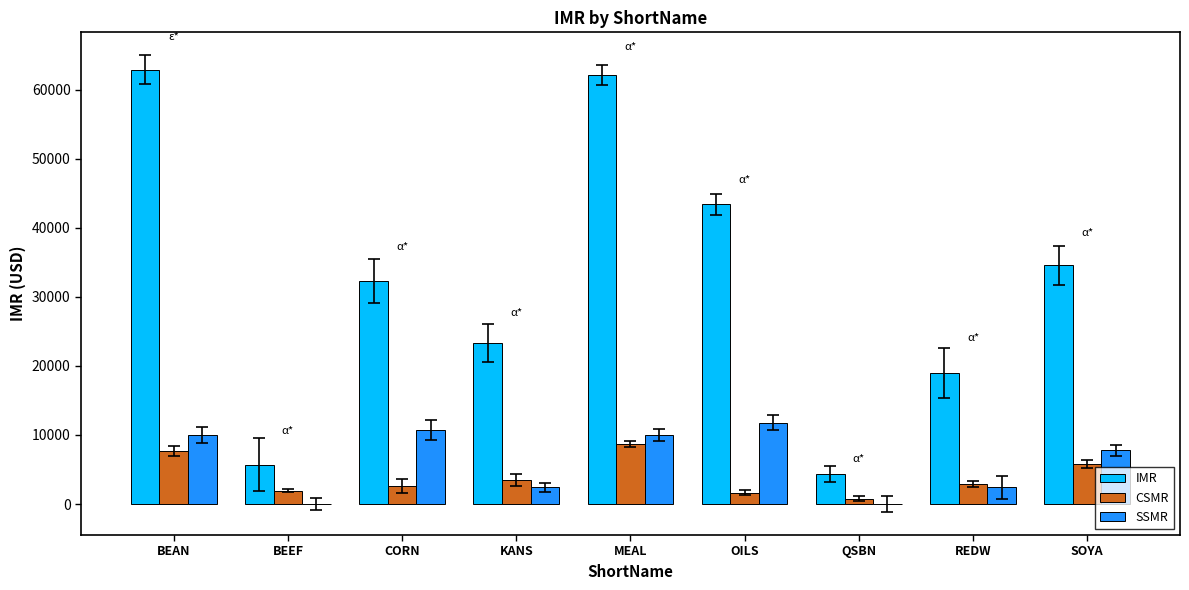

Count the number of data series in this chart.

3